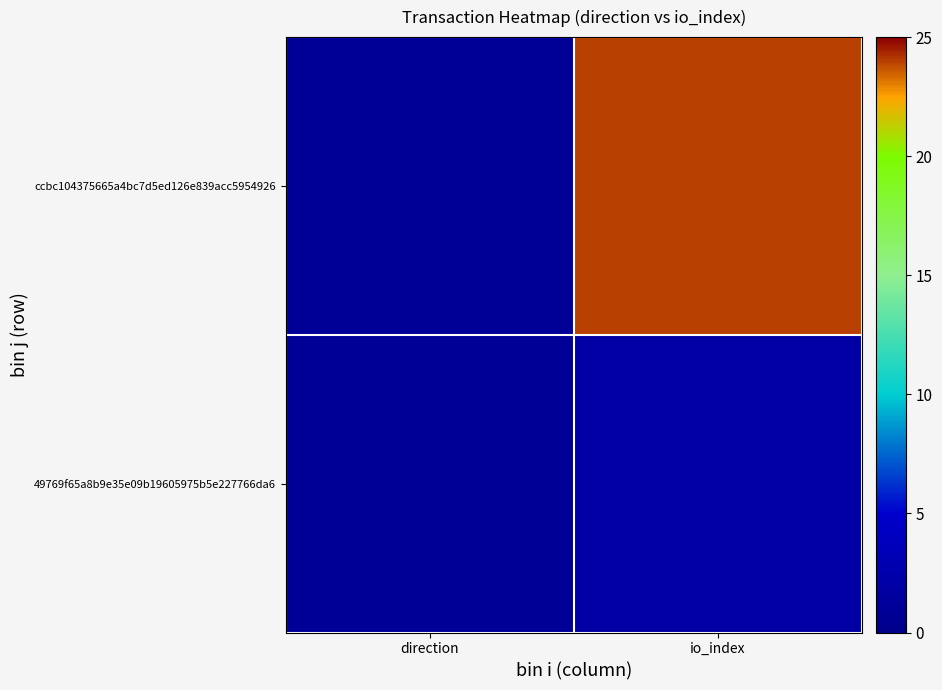

Which series changed the most between direction and io_index?

ccbc104375665a4bc7d5ed126e839acc5954926